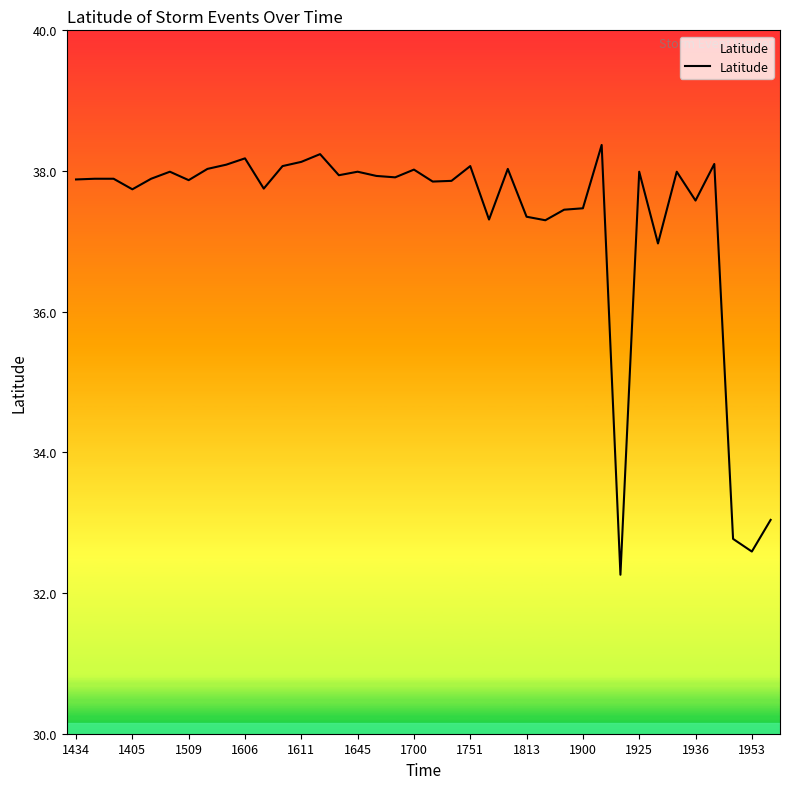

What is the average value?

37.3